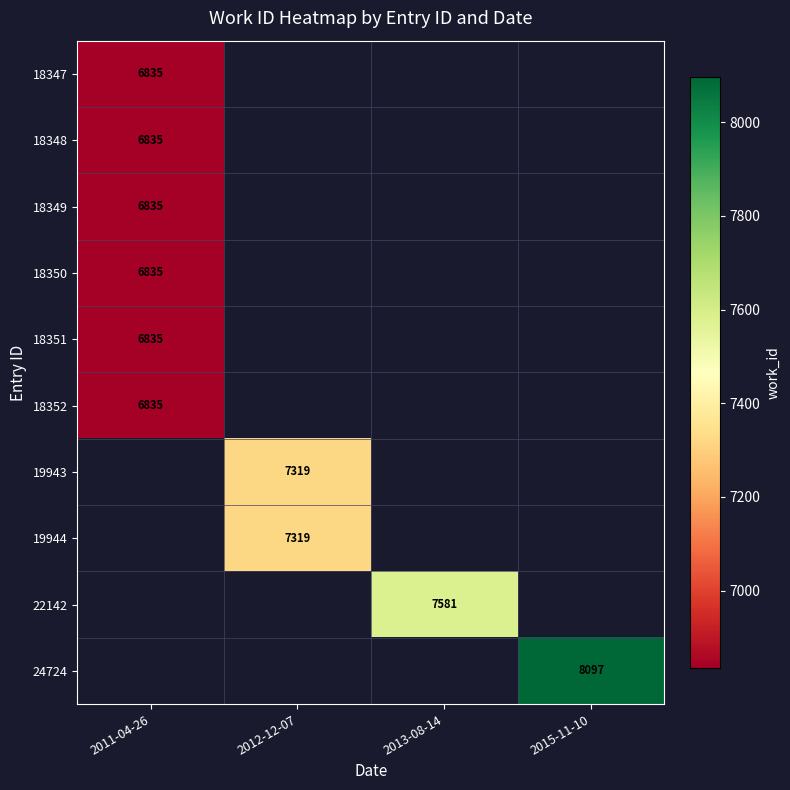

The 18347 series shows 6835 at 2011-04-26. True or false?

True